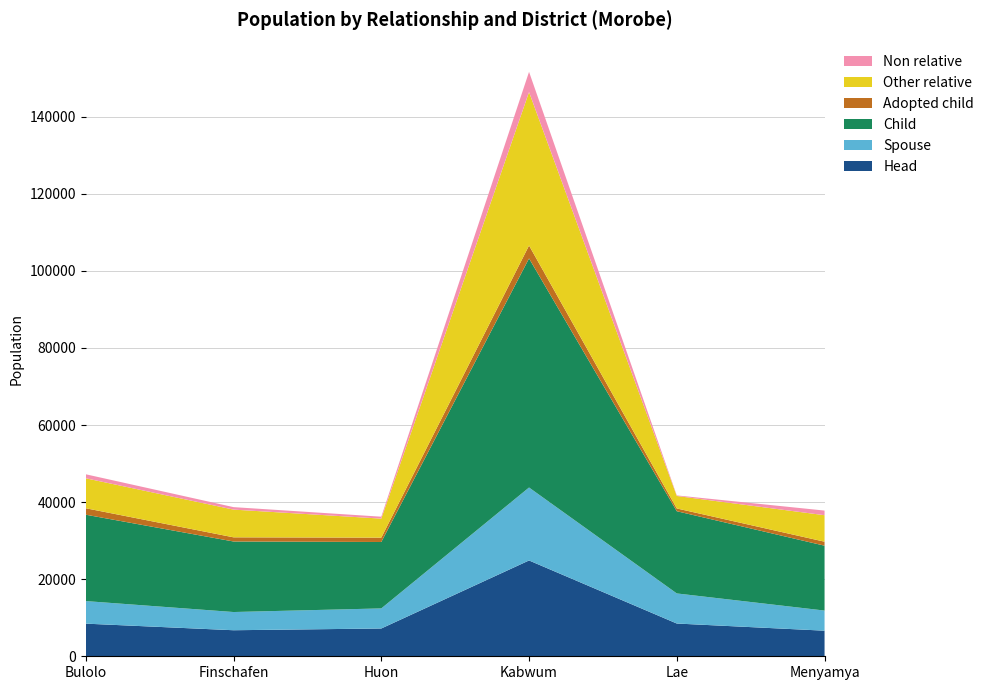

Reading left to right, transcribe all the data shown in this chart.

Head: 8468	6757	7211	24858	8497	6639
Spouse: 5853	4723	5207	18927	7807	5221
Child: 22408	18299	17232	59428	21328	16831
Adopted child: 1676	1082	1135	3355	717	1037
Other relative: 7770	7191	4930	39816	3238	6869
Non relative: 1042	643	497	5238	146	1203